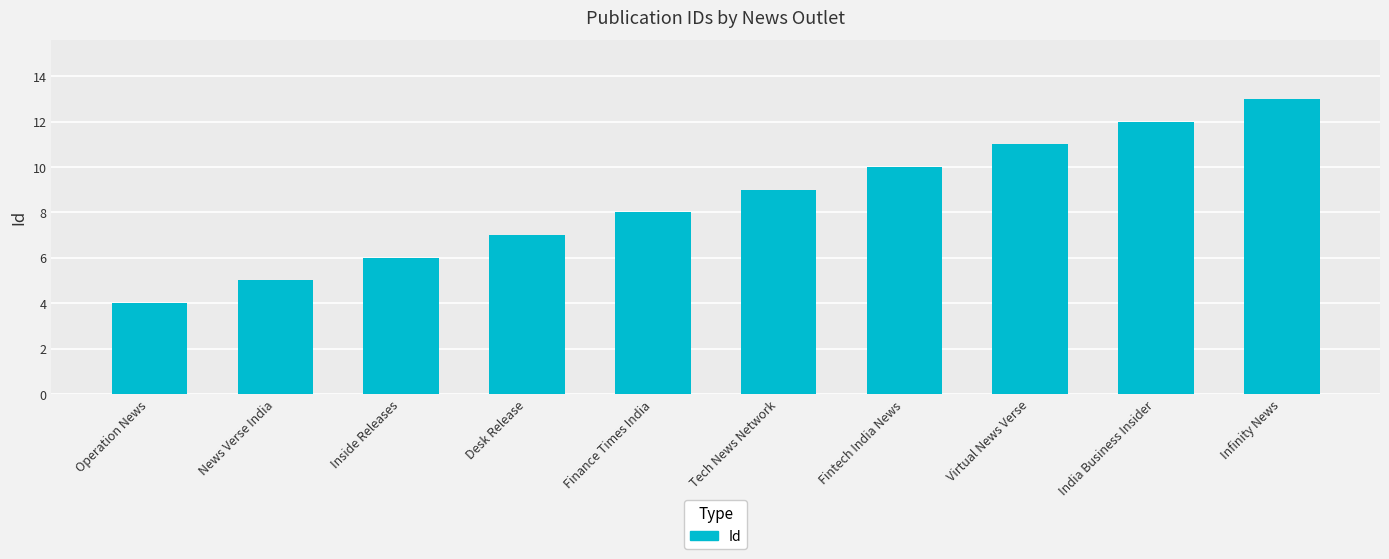

What is the ratio of the value at Virtual News Verse to the value at Desk Release?

1.6